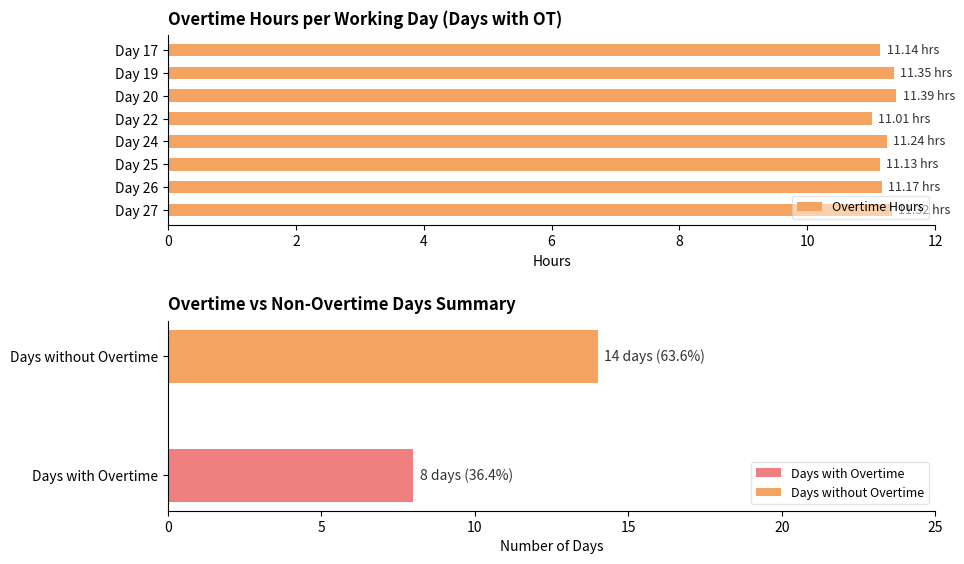

Read the value at Day 25.

11.1